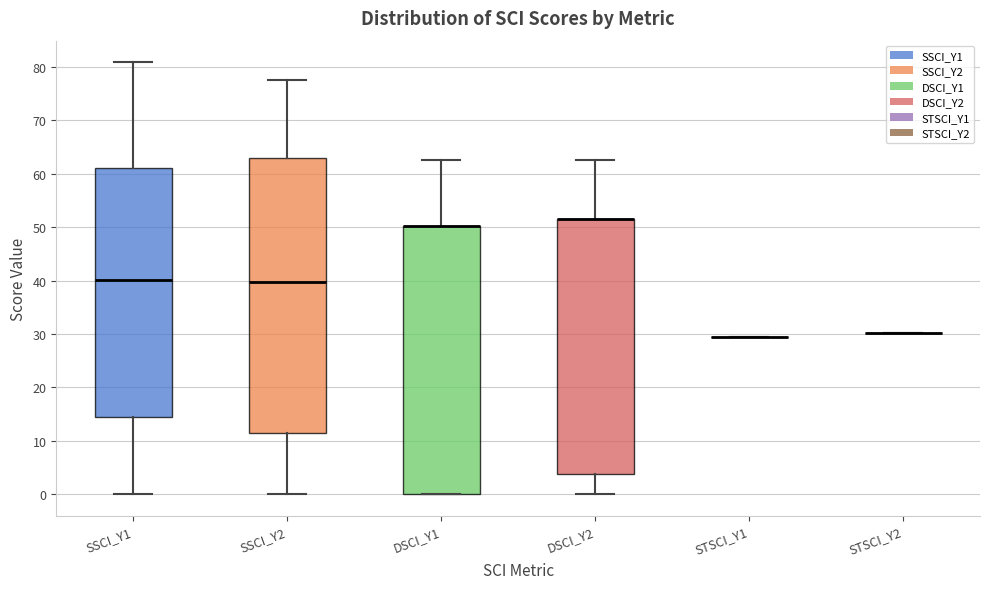

Which box is the tallest, from its lower edge to its upper edge?

SSCI_Y2